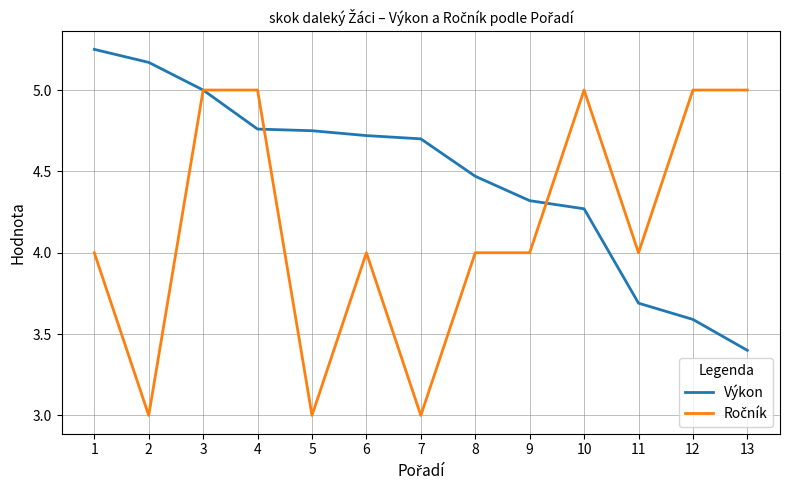

What is the total value across all series at 2?

8.2